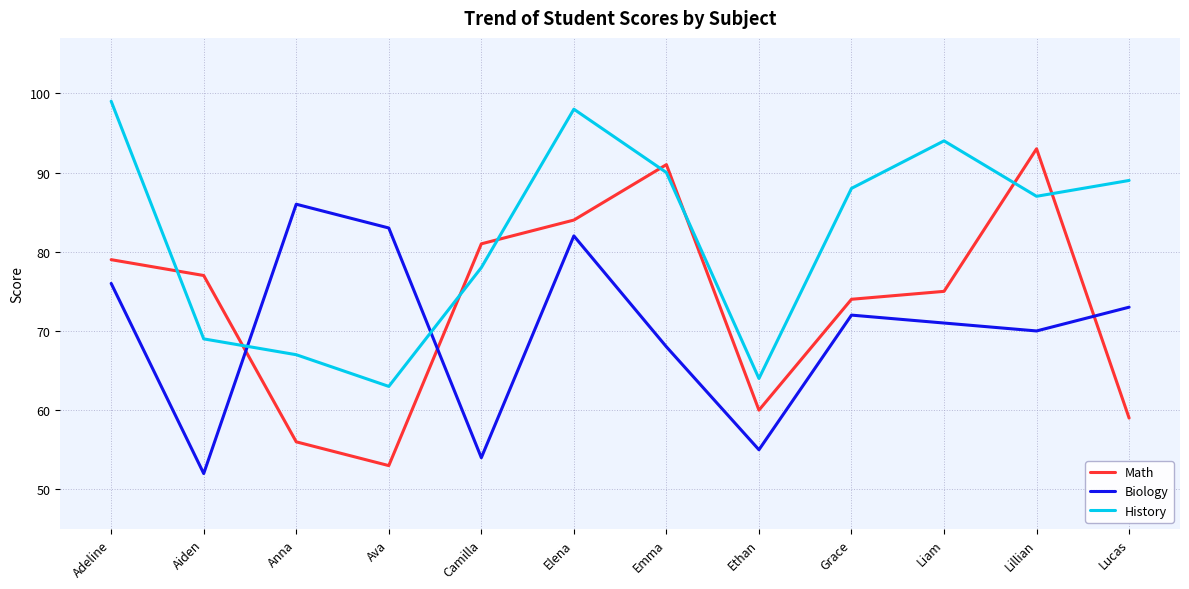

How many times do Math and History cross each other?

8